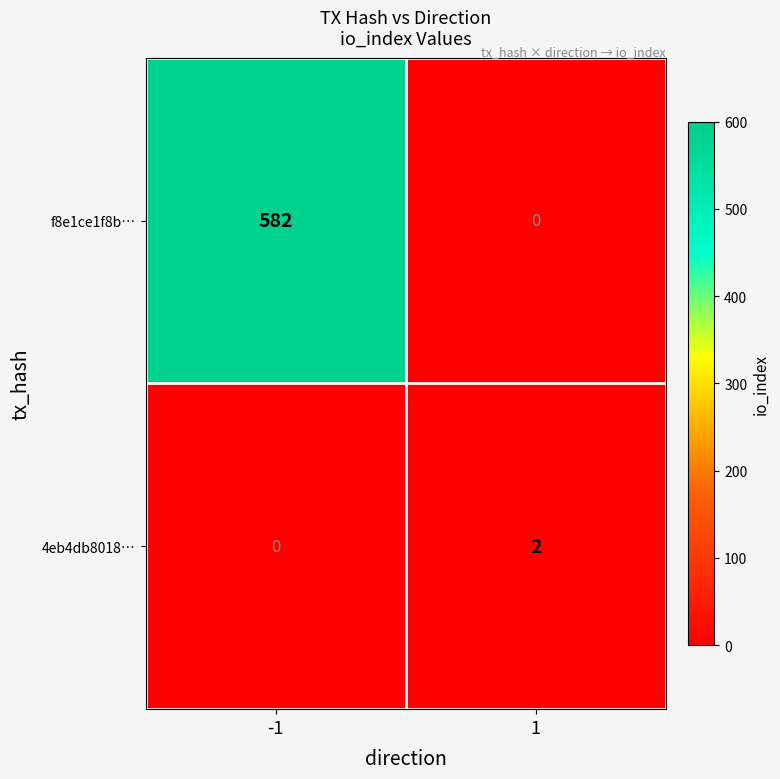

Is it true that 4eb4db8018… equals 3 at 1?

False